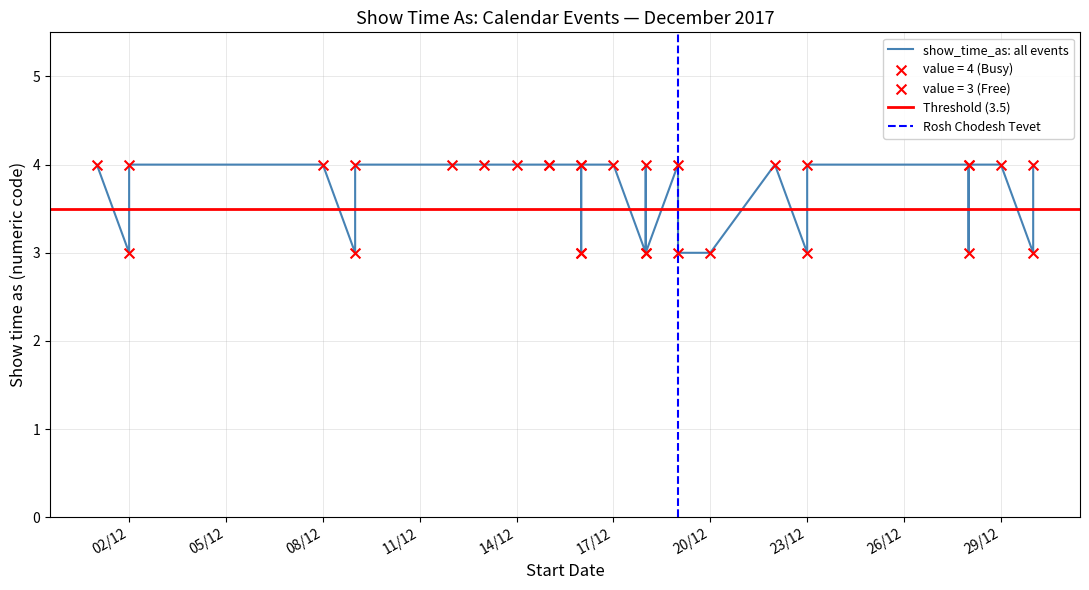

Approximately how many times larger is the value at 8/12/2017 compared to 1/12/2017?

1.0